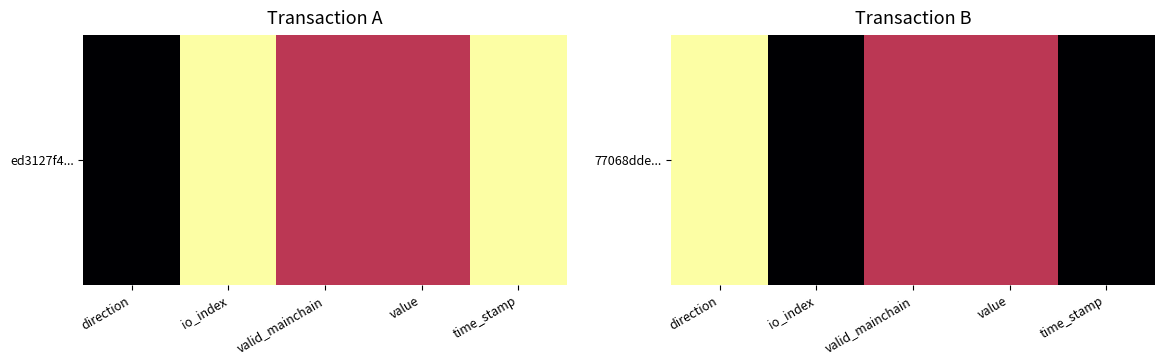

What is the average value?

0.4